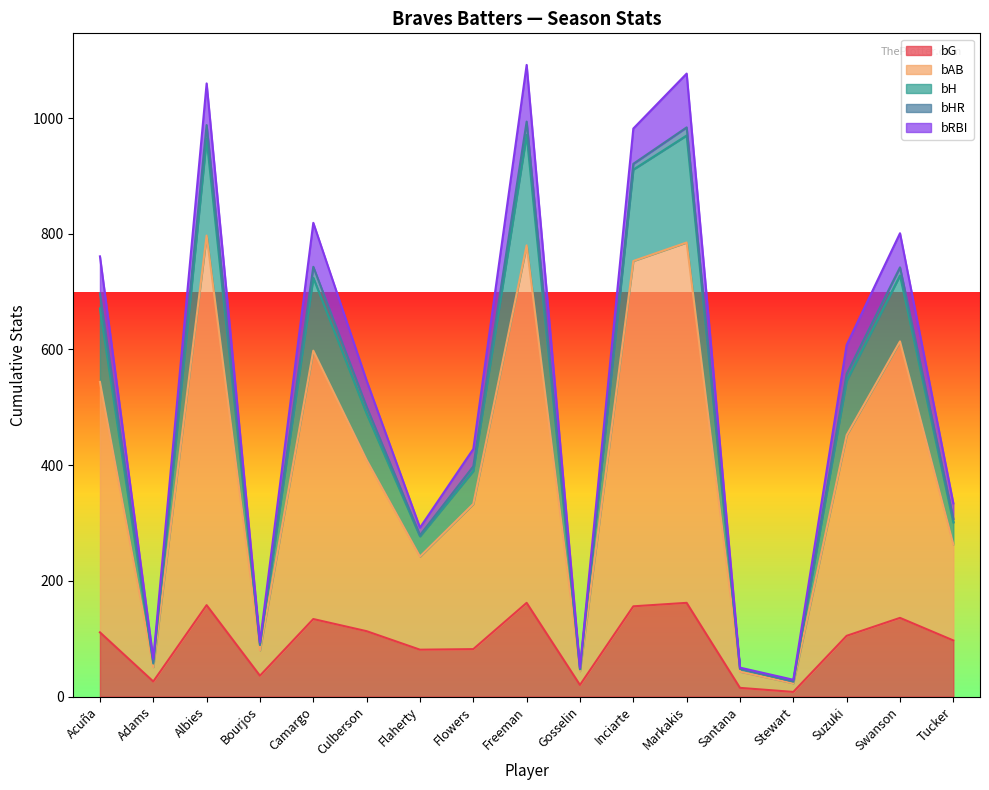

Is it true that bG equals 82 at Flowers?

True